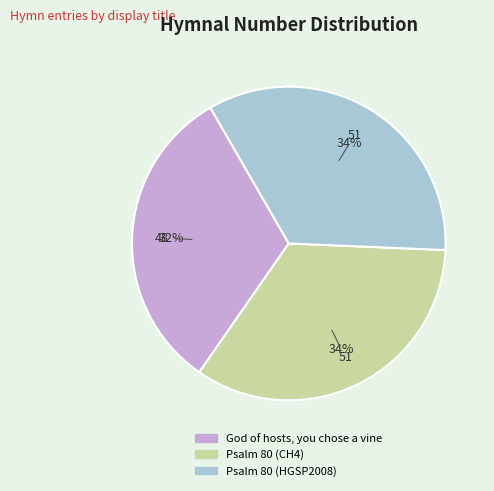

Which category has the smallest portion of the pie?

God of hosts, you chose a vine